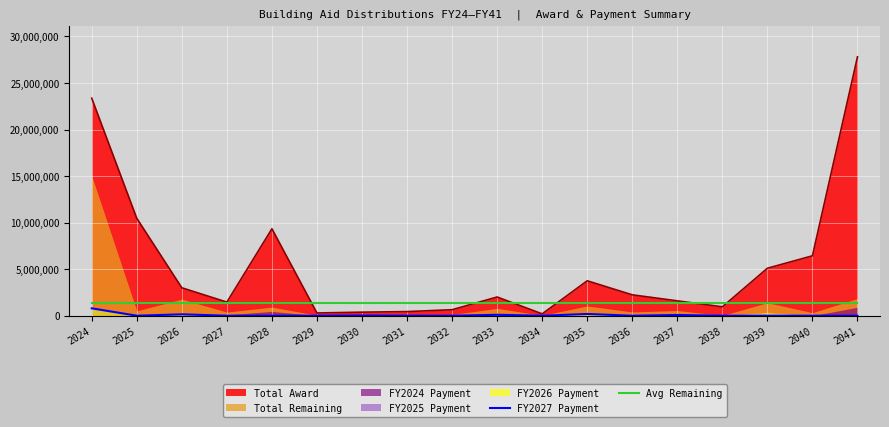

True or false: Avg Remaining and FY2027 Payment cross at least once.

False